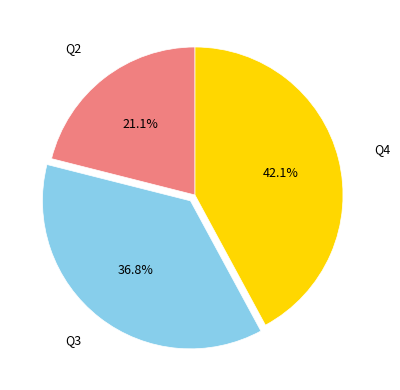

Is there a majority slice in this chart?

No